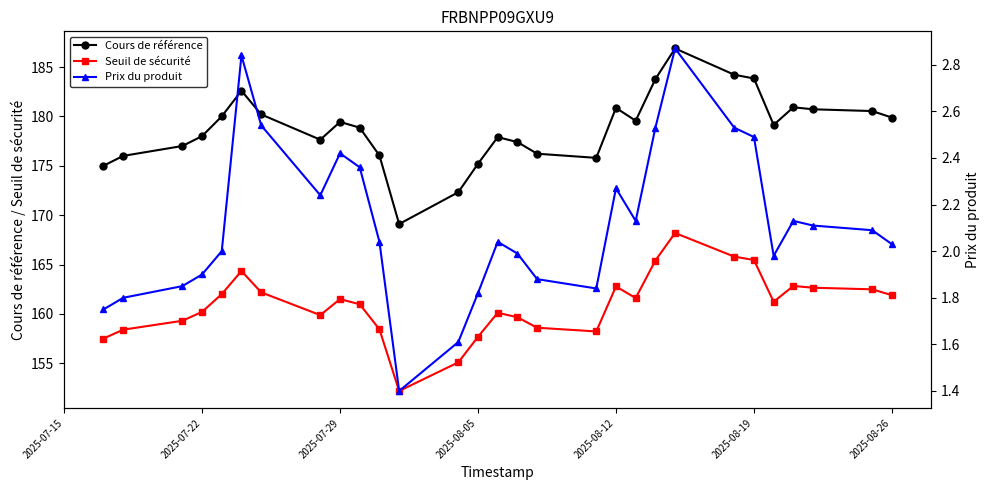

Reading left to right, list all the values displayed in this chart.

Cours de référence: 175.0	176.0	177.0	178.0	180.0	182.6	180.2	177.6	179.4	178.9	176.0	169.1	172.3	175.2	177.9	177.4	176.2	175.8	180.9	179.6	183.8	186.9	184.2	183.8	179.1	180.9	180.7	180.5	179.9
Seuil de sécurité: 157.5	158.4	159.3	160.2	162.0	164.3	162.2	159.9	161.5	161.0	158.4	152.2	155.1	157.7	160.1	159.7	158.6	158.2	162.8	161.6	165.4	168.2	165.8	165.5	161.2	162.8	162.6	162.5	161.9
Prix du produit: 1.8	1.8	1.9	1.9	2.0	2.8	2.5	2.2	2.4	2.4	2.0	1.4	1.6	1.8	2.0	2.0	1.9	1.8	2.3	2.1	2.5	2.9	2.5	2.5	2.0	2.1	2.1	2.1	2.0